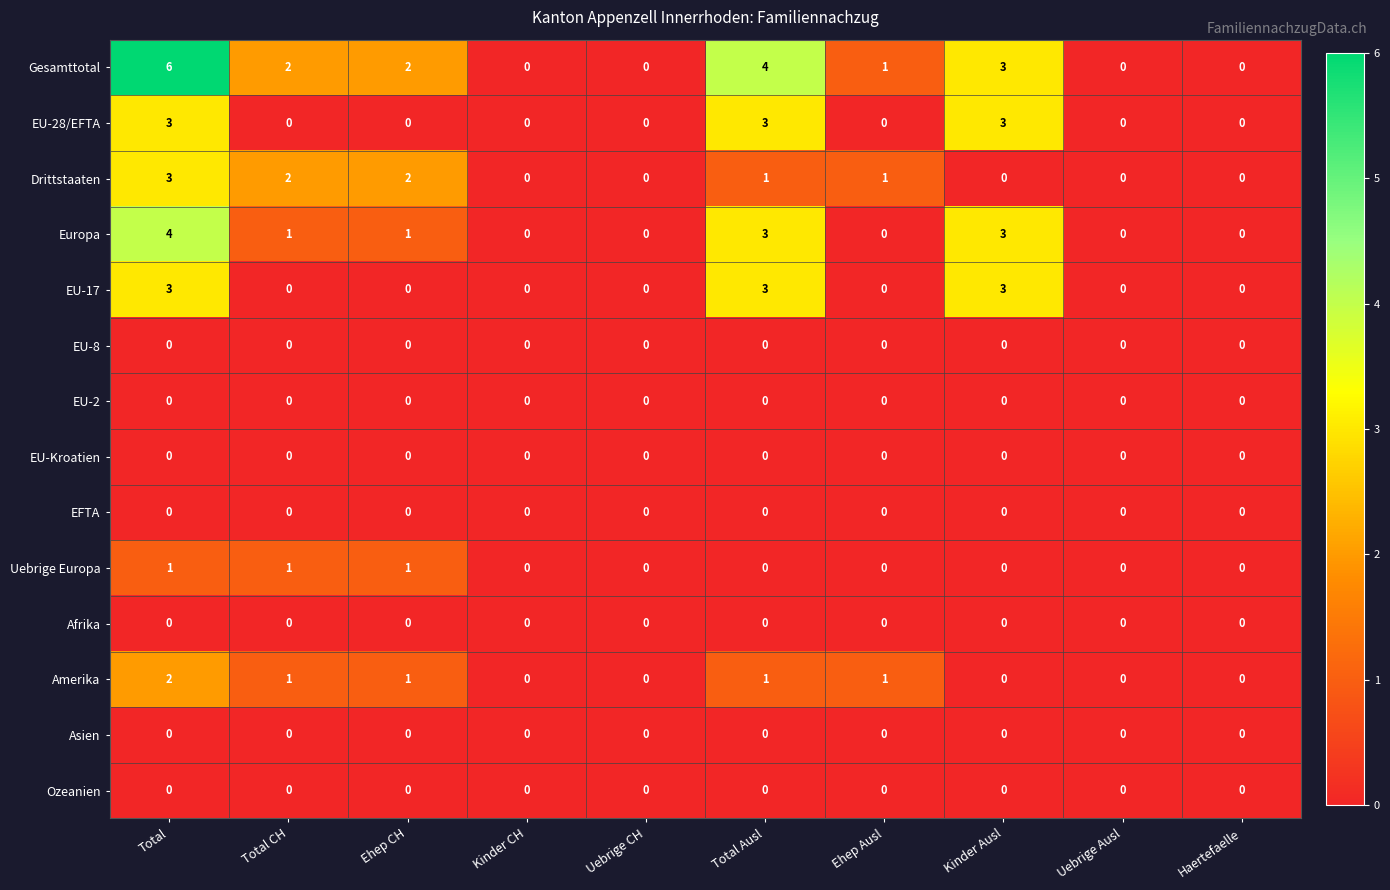

At which category is the sum across all series the highest?

Total